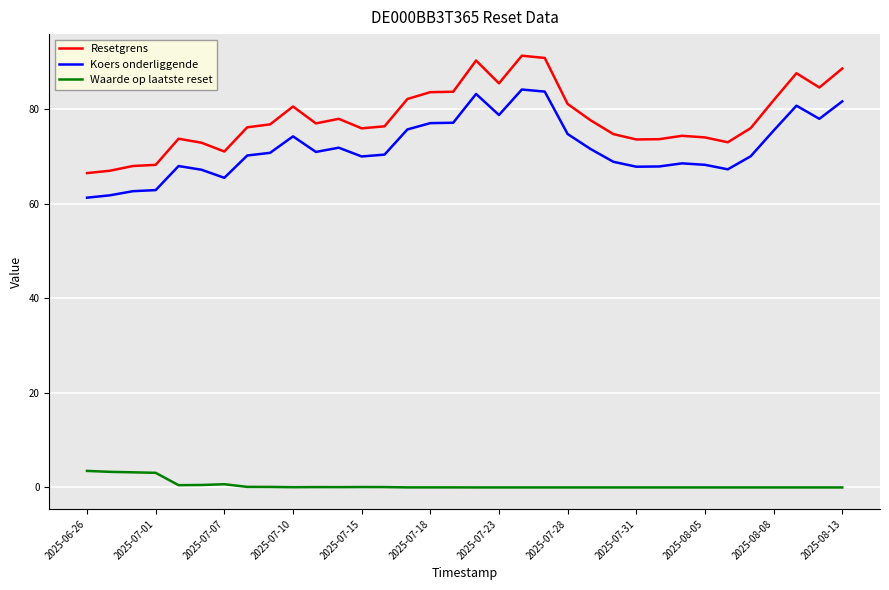

What is the difference between the maximum and minimum values in the Koers onderliggende series?

22.9